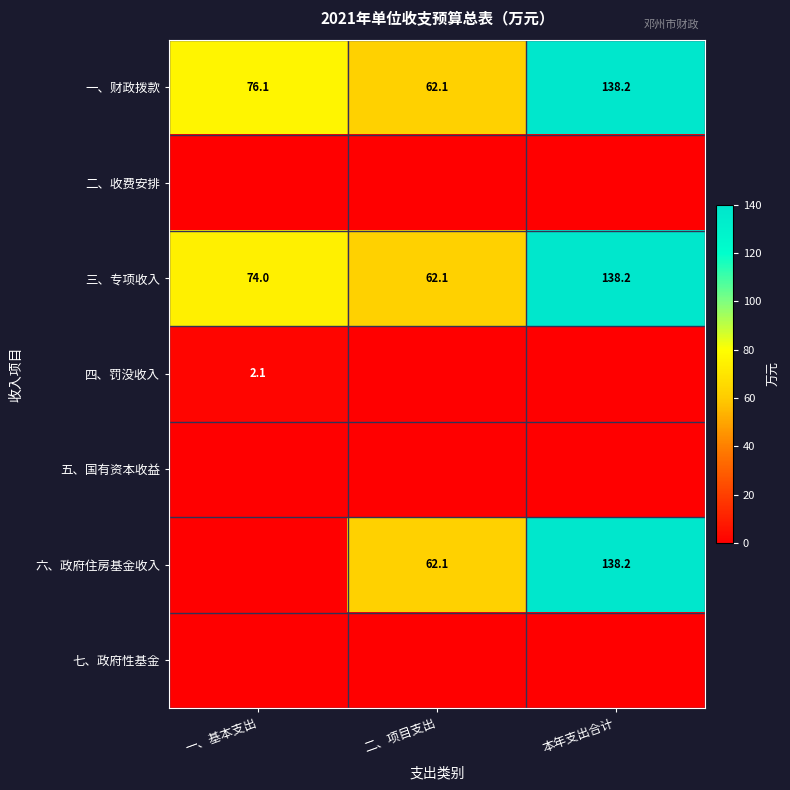

Which category has the highest value across all series?

本年支出合计